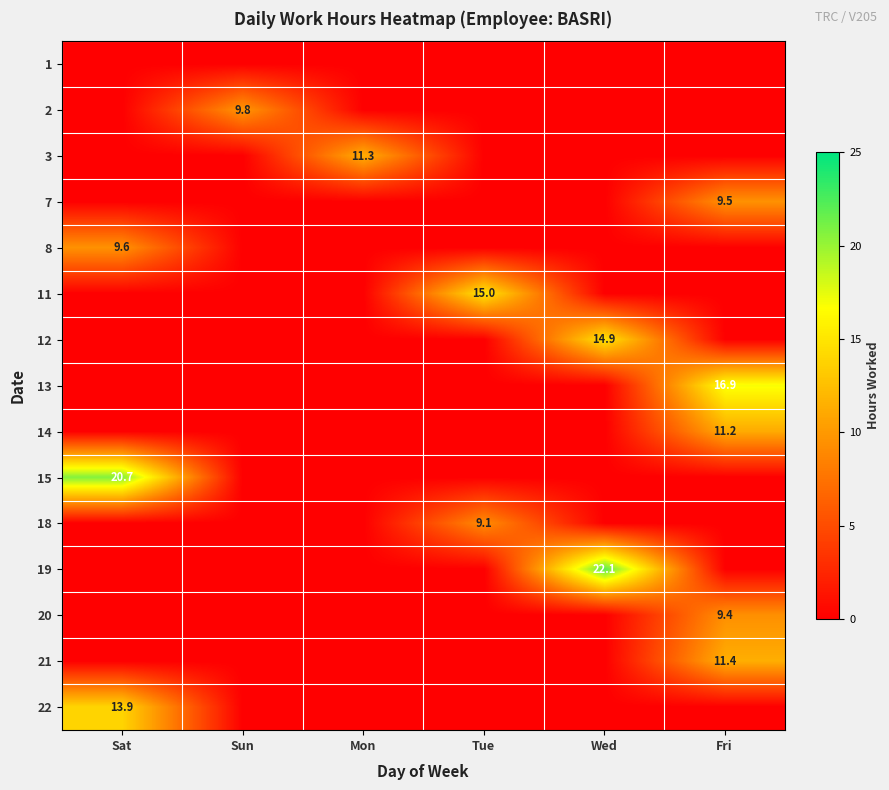

Is it true that 2 equals 3.4 at Sun?

False